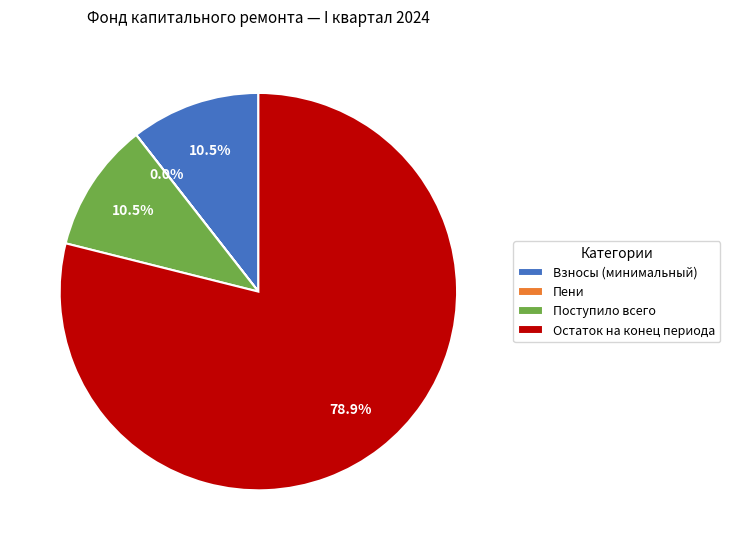

Which slice represents more than half of the pie?

Остаток на конец периода